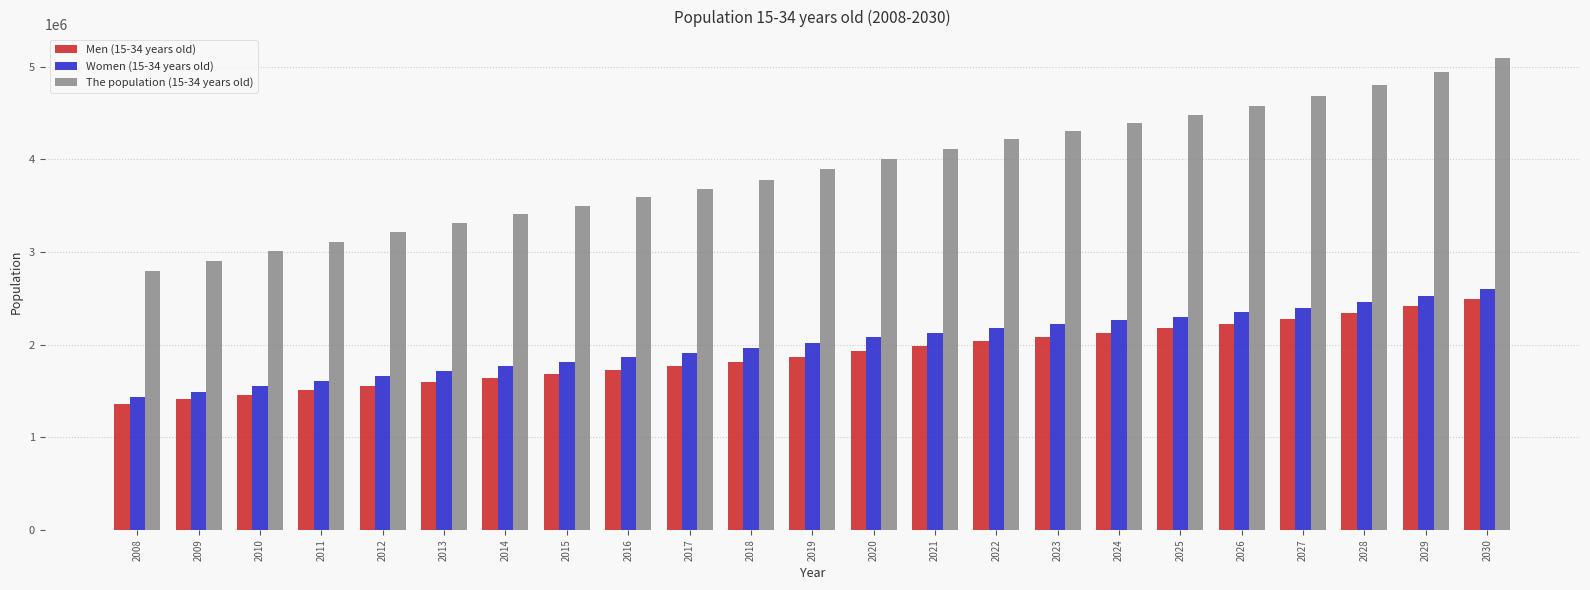

What is the difference between the maximum and minimum values in the Men (15-34 years old) series?

1139422